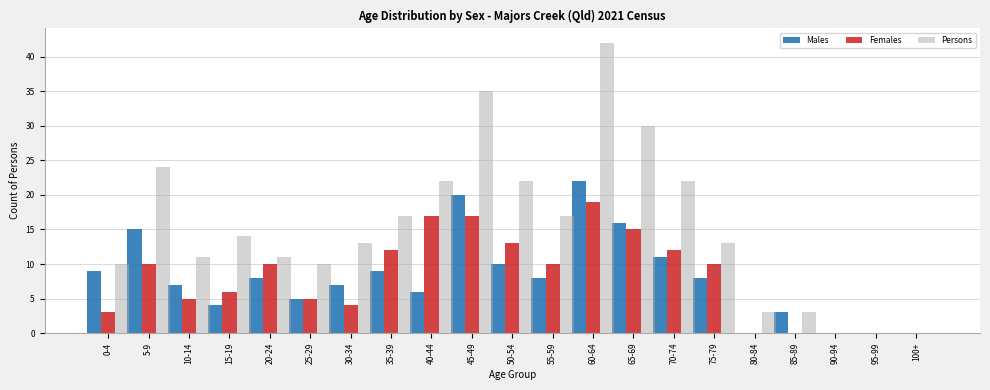

Which category has the highest value across all series?

60-64